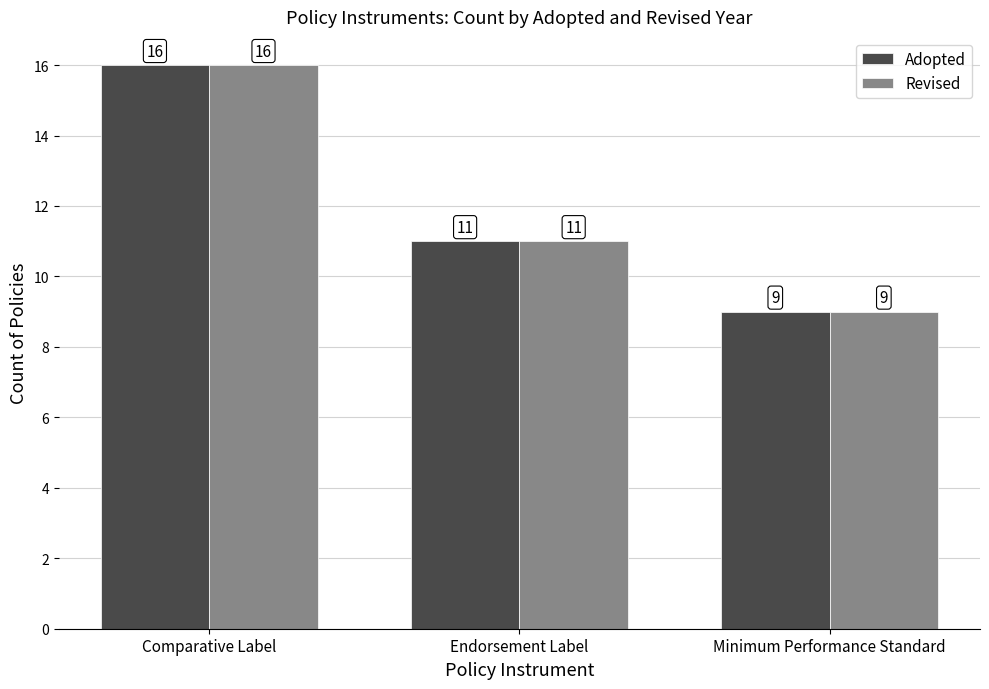

What is the total value across all series at Comparative Label?

32